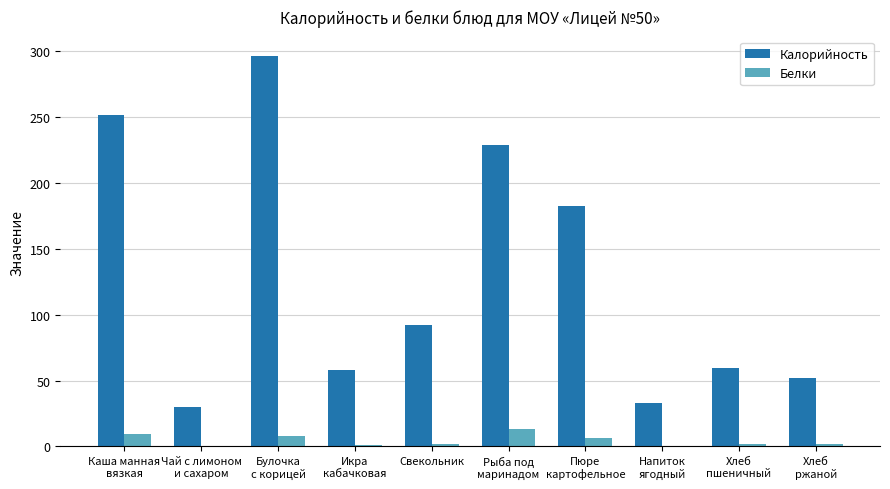

How many data points does each series have?

10